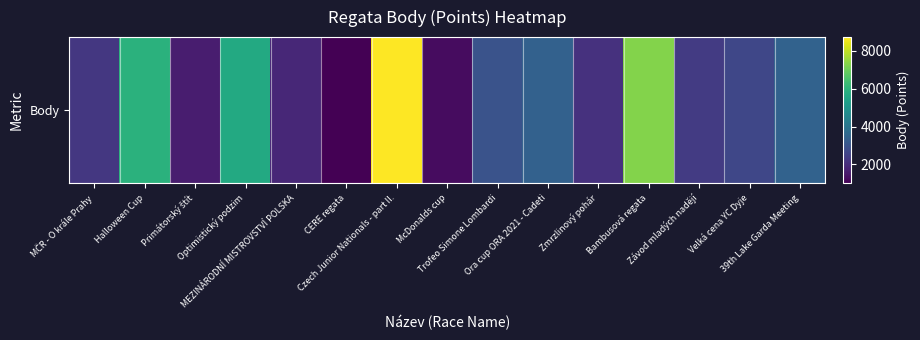

What is the change in value from Ora cup ORA 2021 - Cadeti to Zmrzlinový pohár?

-1300